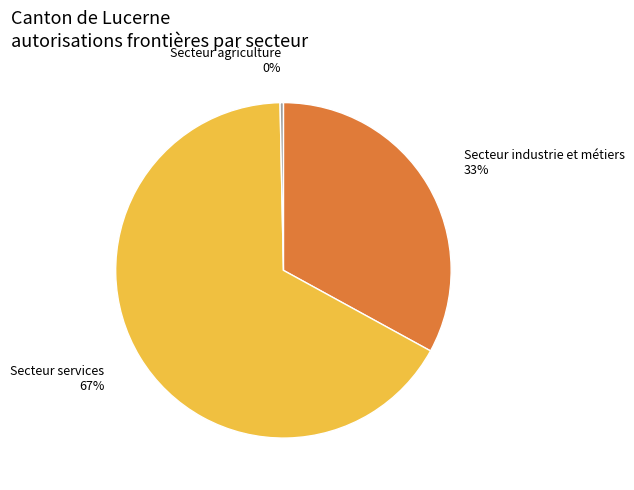

Do Secteur services and Secteur industrie et métiers together represent more than half of the pie?

Yes